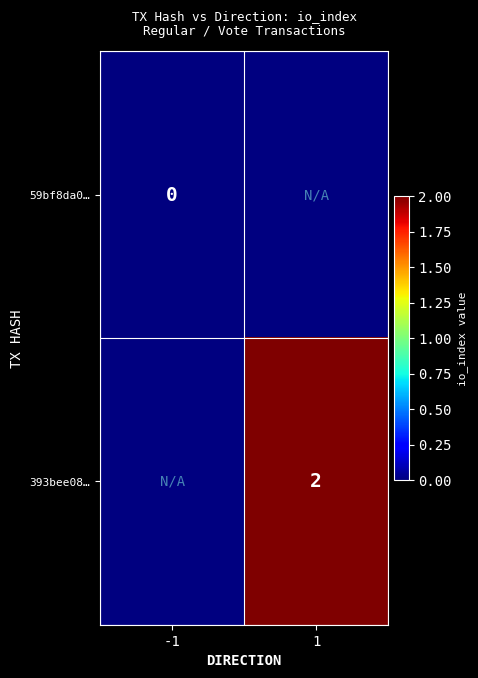

The value of 393bee08… at 1 is 1. True or false?

False